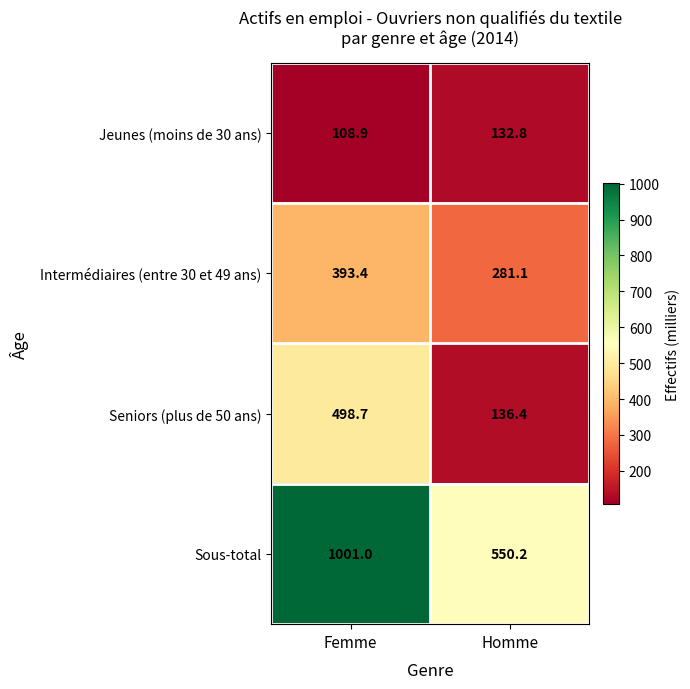

List the labels in order of Intermédiaires (entre 30 et 49 ans) value, smallest first.

Homme, Femme